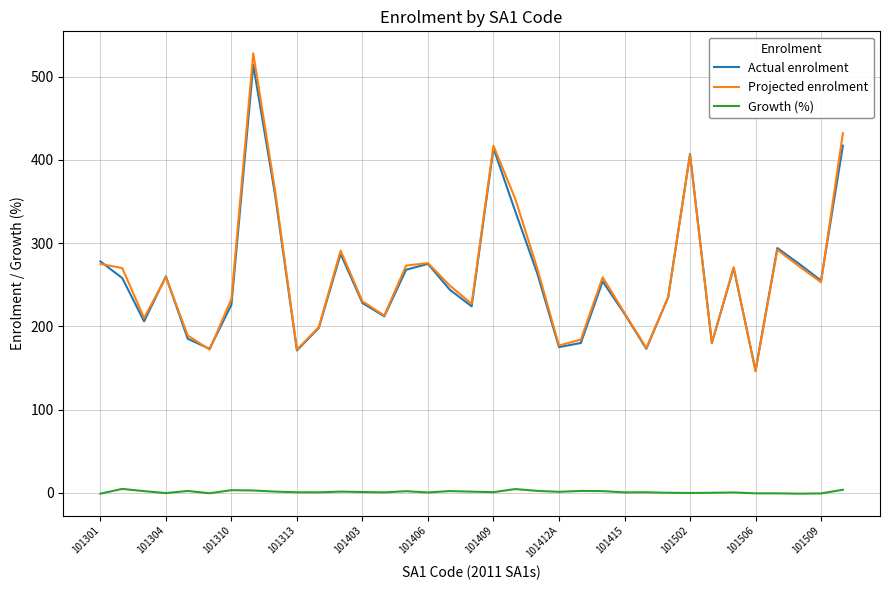

How many interior local valleys does the Projected enrolment series have?

10